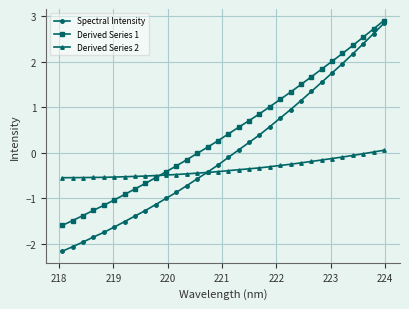

Which series has the largest range (max minus min)?

Spectral Intensity